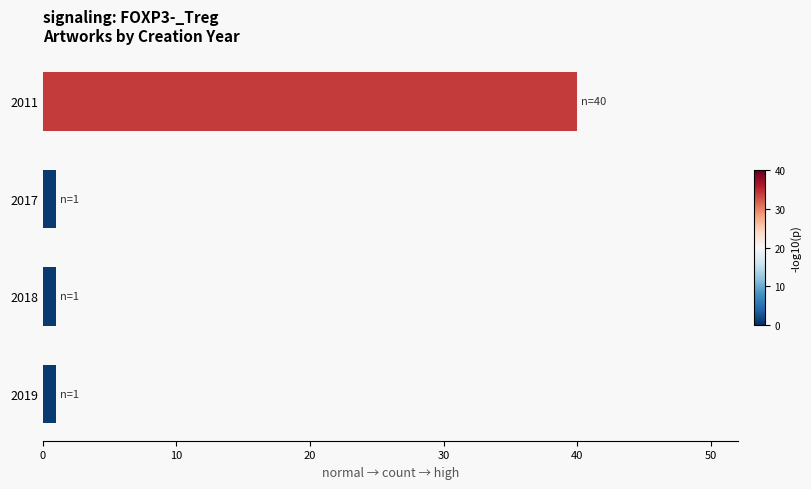

How many categories are shown in the chart?

4